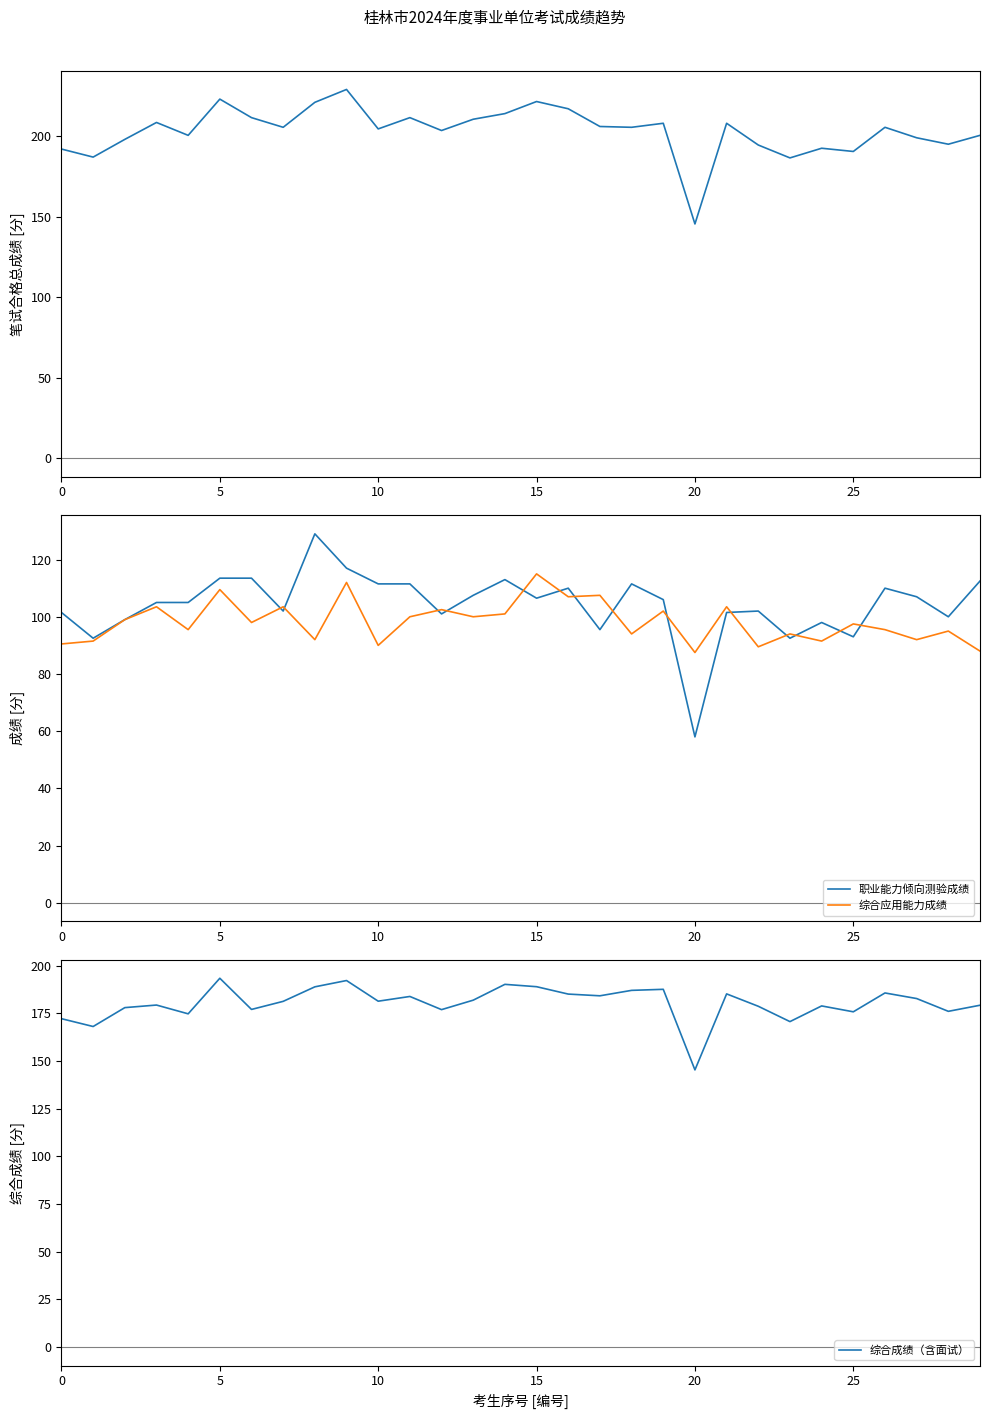

True or false: 职业能力倾向测验成绩 and 综合成绩（含面试） intersect in this chart.

False